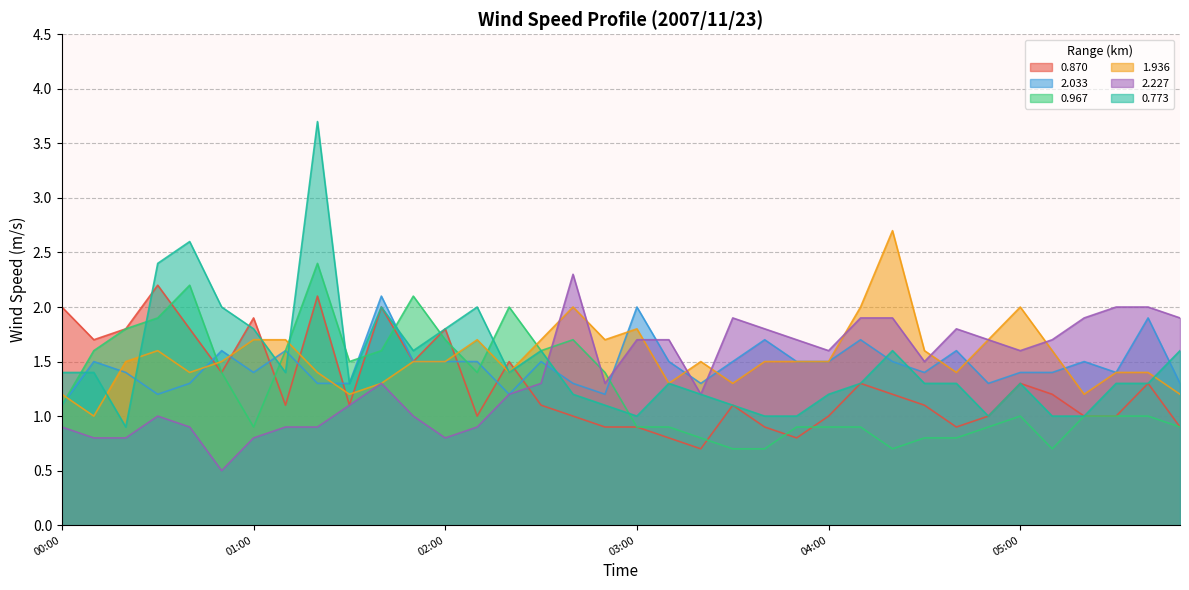

Rank the categories by 1.936 value from highest to lowest.

04:20, 02:40, 04:10, 05:00, 03:00, 01:00, 01:10, 02:10, 02:30, 02:50, 04:50, 00:30, 04:30, 05:10, 00:20, 00:50, 01:50, 02:00, 03:20, 03:40, 03:50, 04:00, 00:40, 01:20, 02:20, 04:40, 05:30, 05:40, 01:40, 03:10, 03:30, 00:00, 01:30, 05:20, 05:50, 00:10